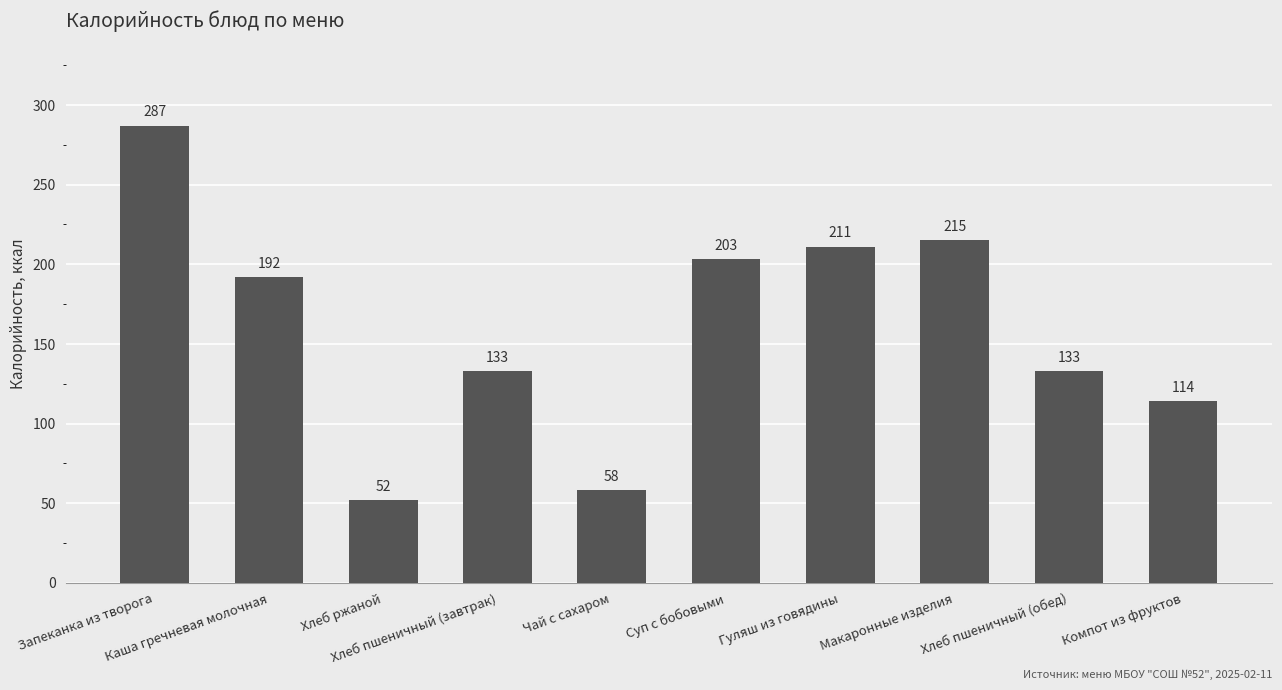

What is the minimum value shown in the chart?

52